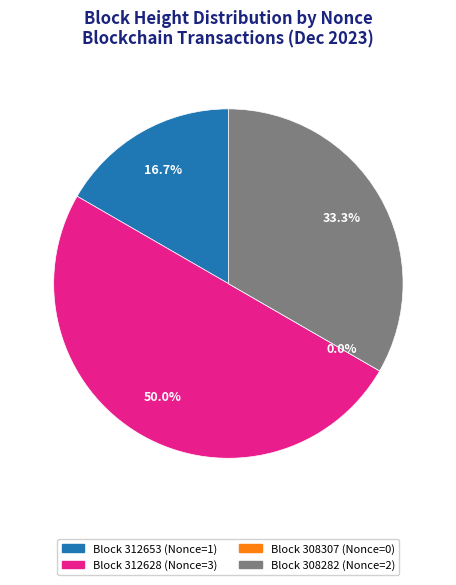

Is 312628 the majority of the pie?

No